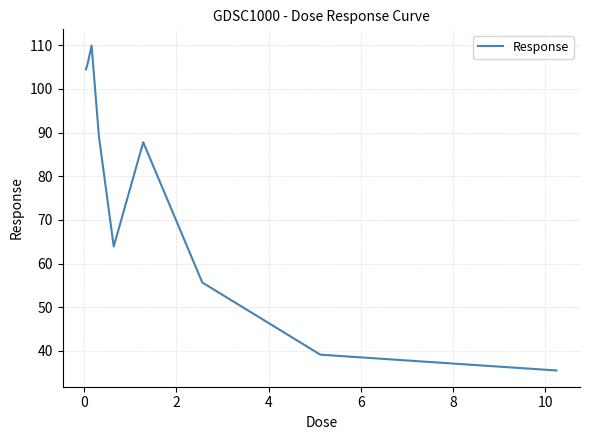

What is the minimum value shown in the chart?

35.5